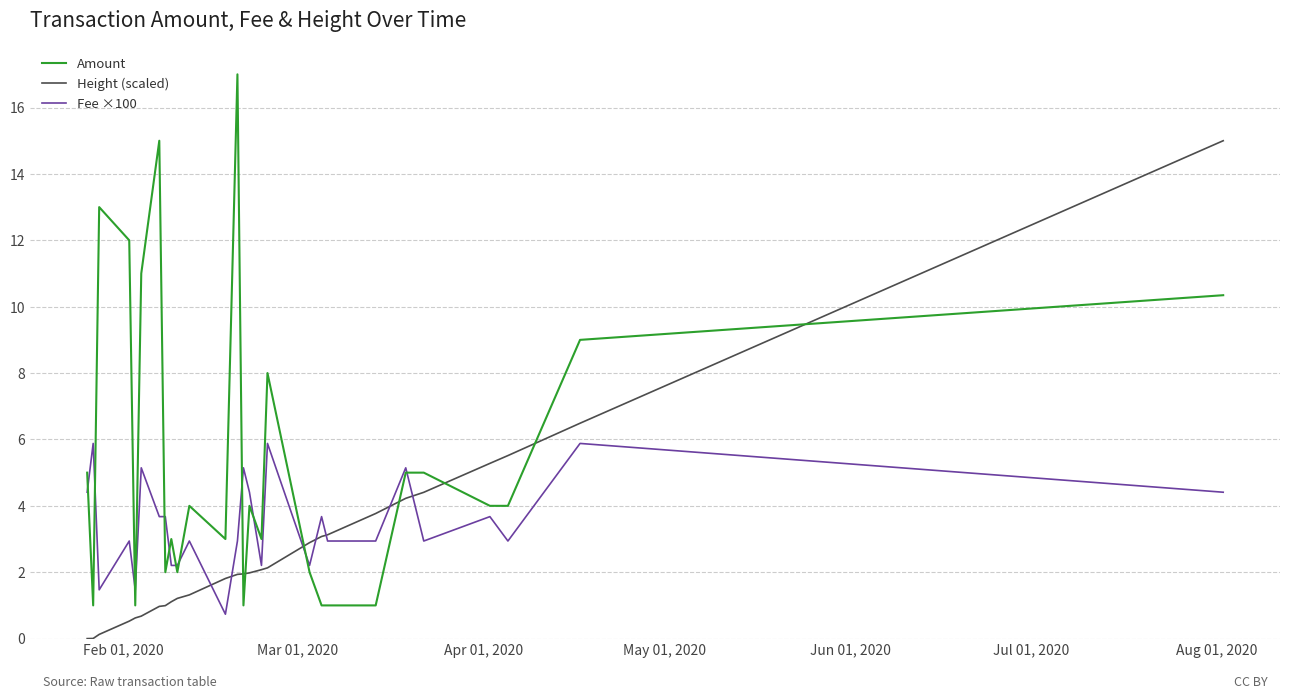

What is the highest value of the Amount series?

17.0